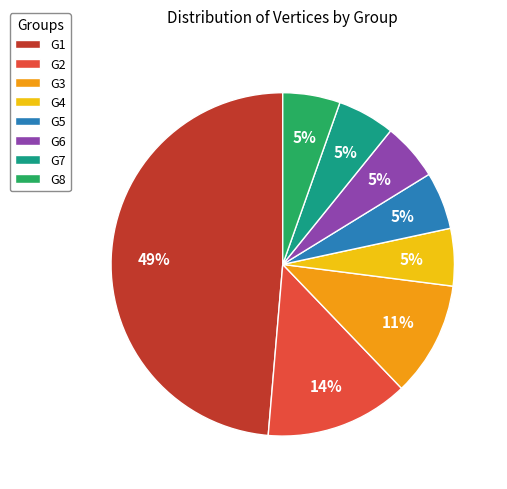

Which category has the biggest portion of the pie?

G1